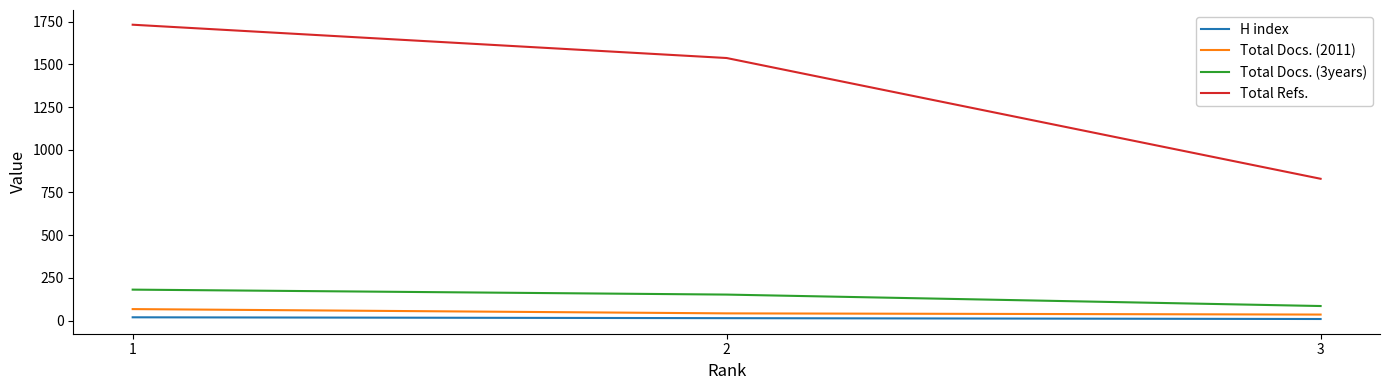

True or false: Total Refs. has a value of 766 at 2.

False